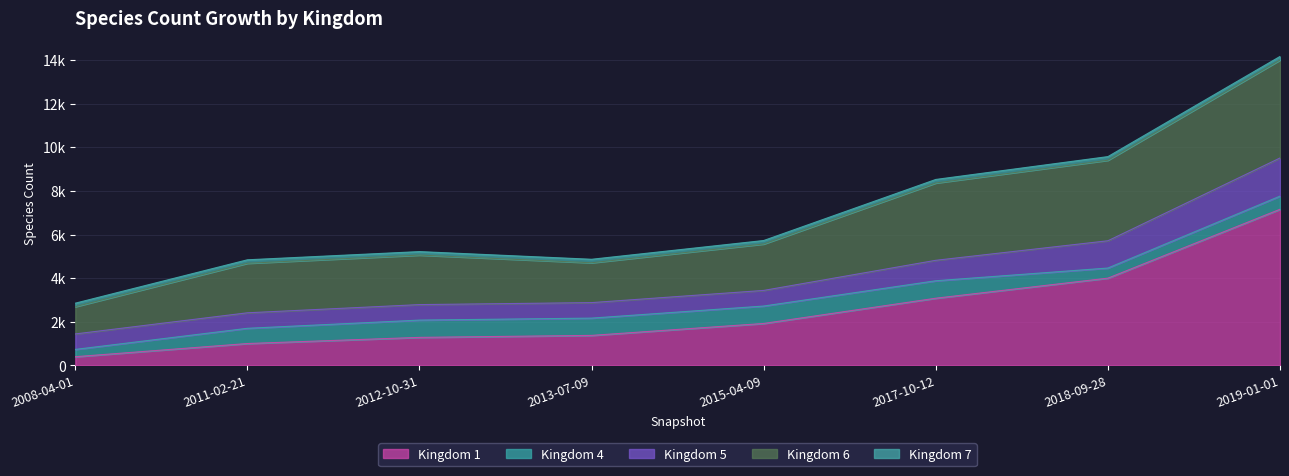

What is the approximate value of Kingdom 7 at 2013-07-09?

160